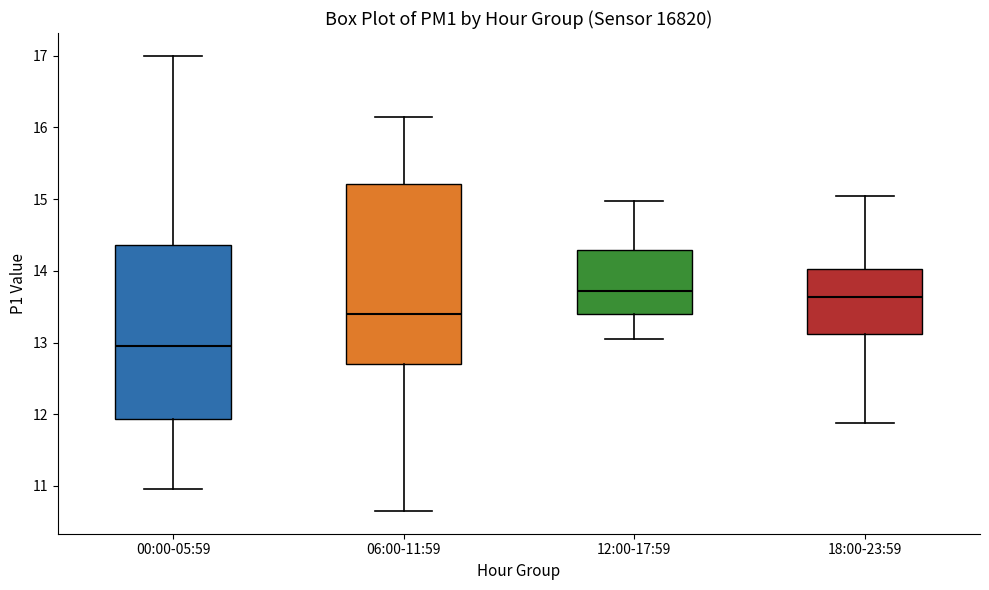

Reading left to right, transcribe this box plot: for each box, give where its median line is, the range the box spans, and where its two whiskers end, as read against the y-axis. The values are not printed on the chart, so give them approximately, as read against the axis.

00:00-05:59: median 13.0, box 11.9 to 14.4, whiskers 11.0 to 17.0
06:00-11:59: median 13.4, box 12.7 to 15.2, whiskers 10.7 to 16.2
12:00-17:59: median 13.7, box 13.4 to 14.3, whiskers 13.1 to 15.0
18:00-23:59: median 13.6, box 13.1 to 14.0, whiskers 11.9 to 15.1